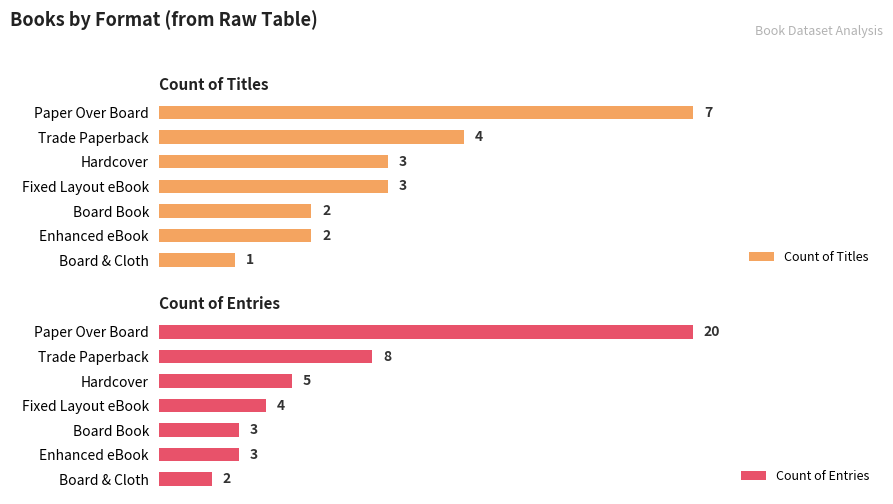

What is the average value of the Count of Entries series?

6